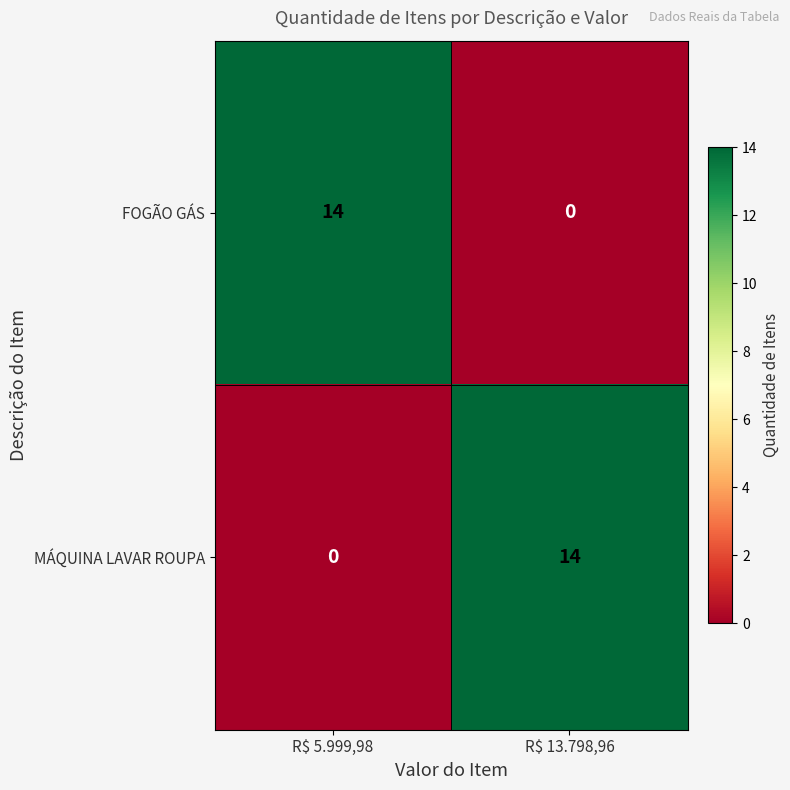

What is the sum of all FOGÃO GÁS values?

14